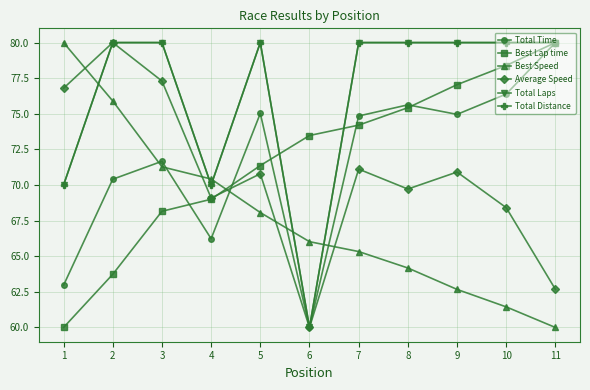

What is the maximum value for Total Laps?

80.0